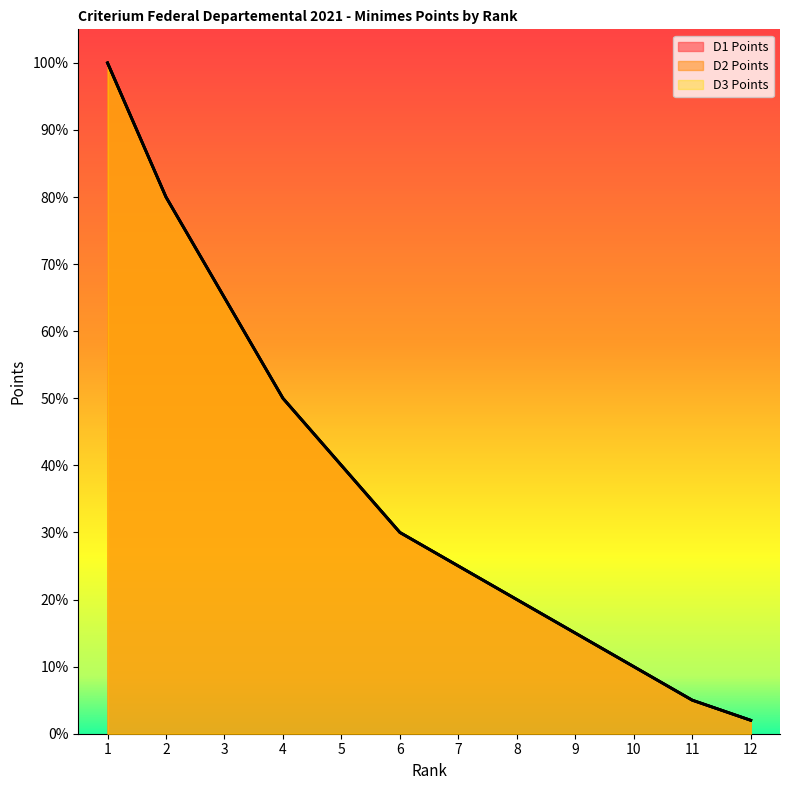

True or false: D1 Points and D3 Points cross at least once.

False